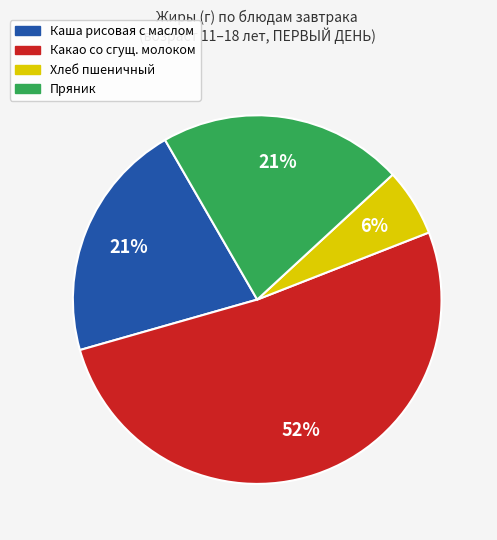

To the nearest percent, what is the difference between the largest and smallest slice percentages?

46%